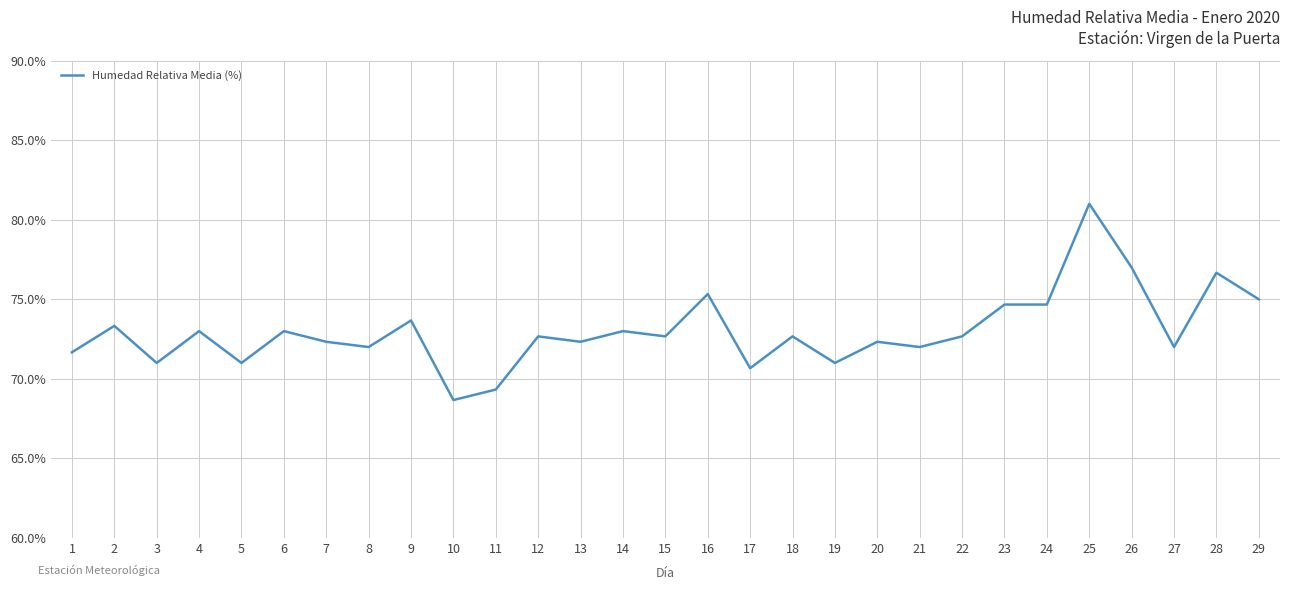

What is the sum of the values at 3 and 10?

139.7